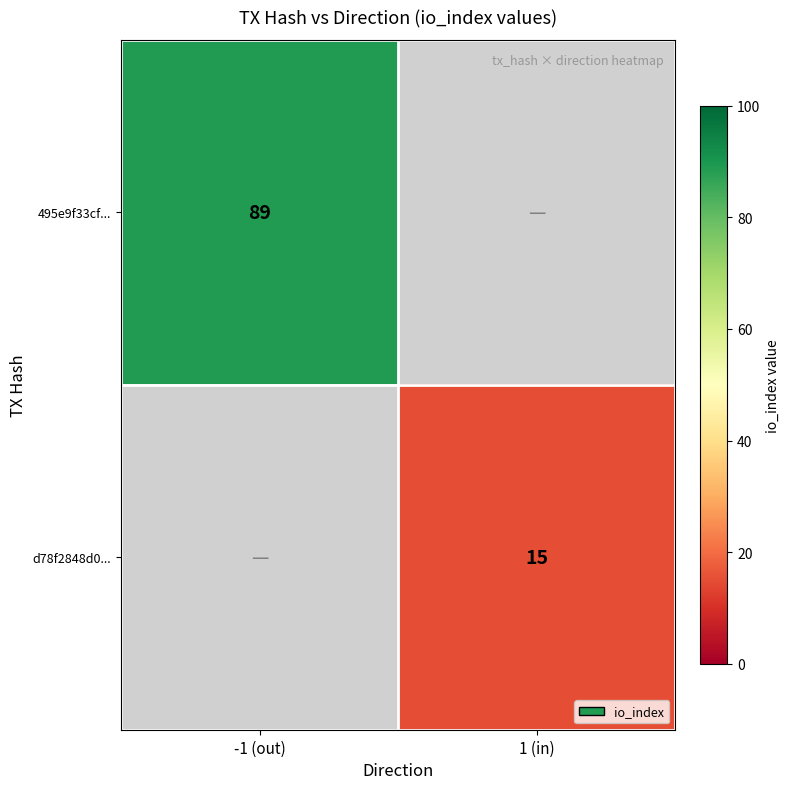

Is the value of d78f2848d0... at 1 (in) greater than the value of 495e9f33cf... at -1 (out)?

No